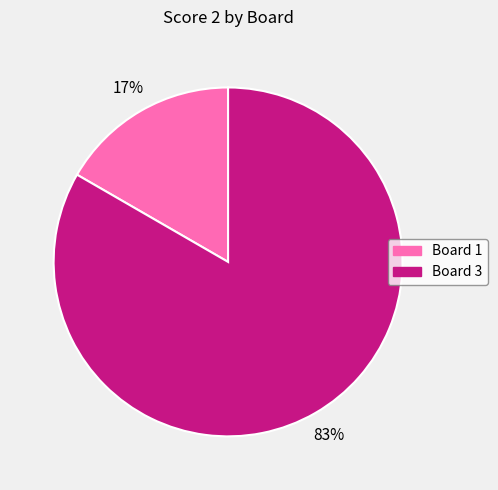

How many slices are in this pie chart?

2